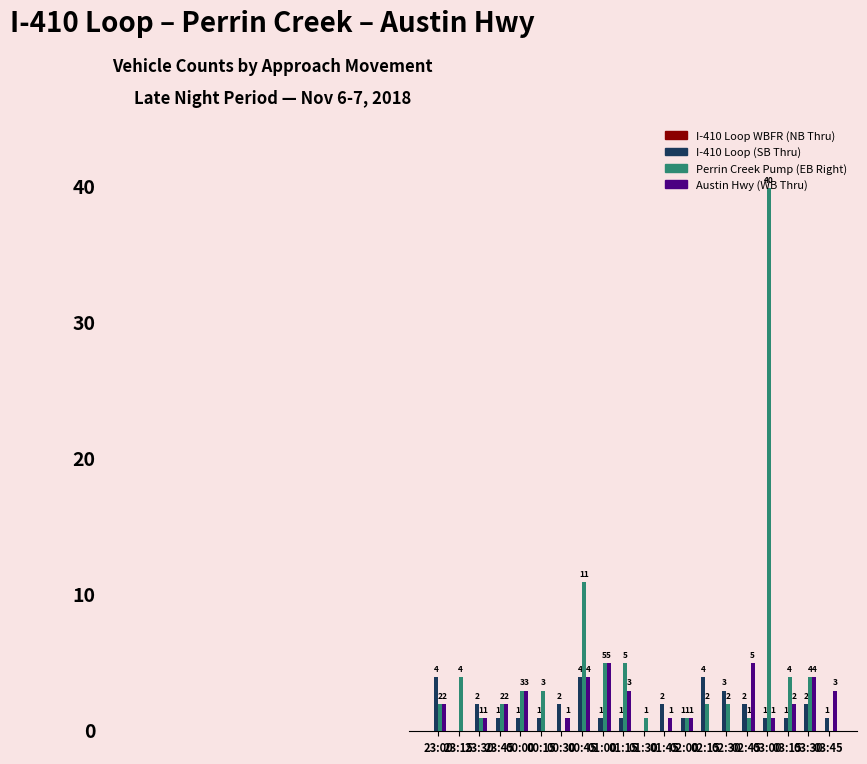

Which series has the largest total across all categories?

Perrin Creek Pump (EB Right)